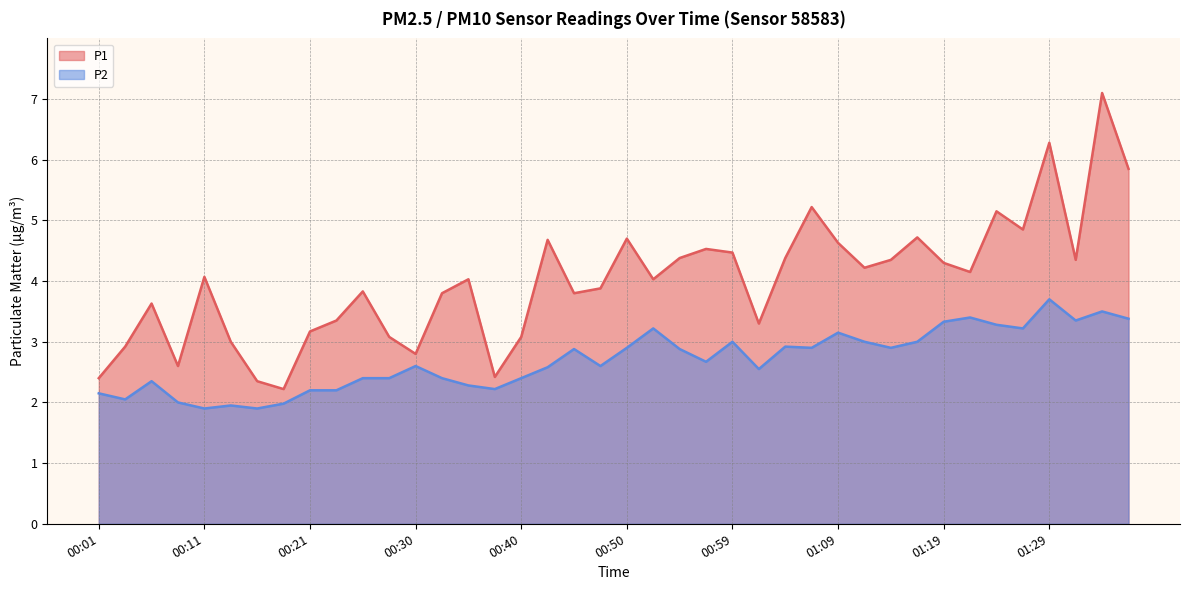

What is the difference between the P2 values at 00:59 and 01:04?

0.1